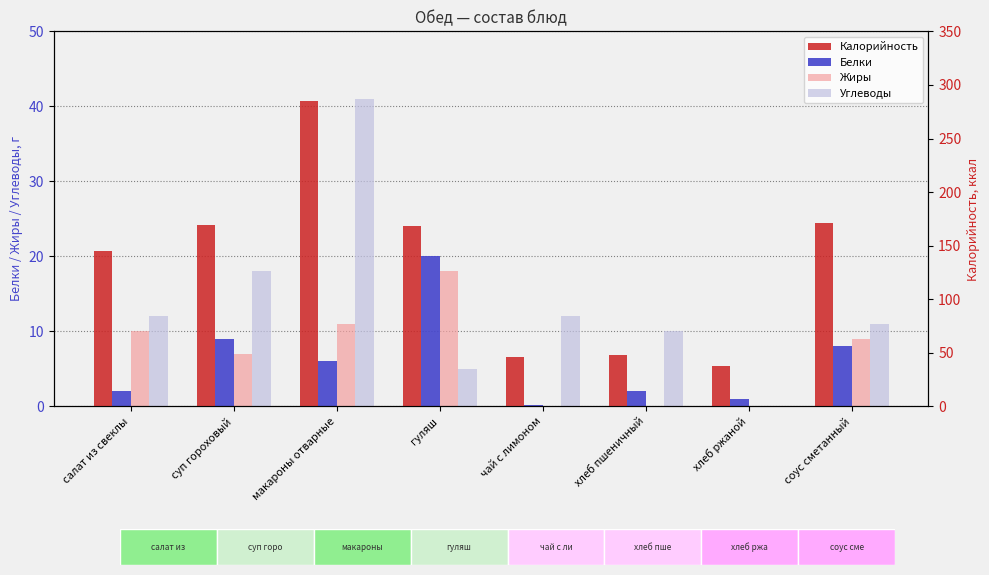

What is the sum of all Белки values?

48.2